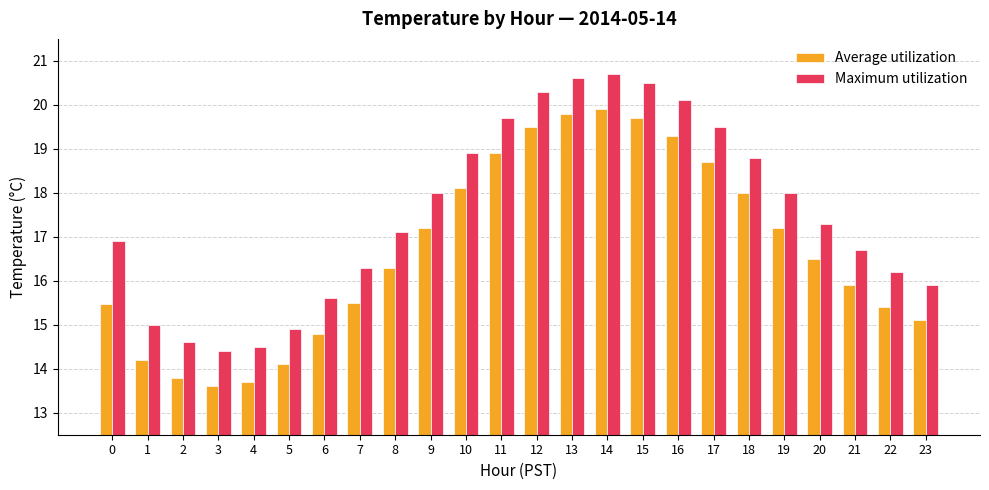

Reading left to right, what are all the values shown in this chart?

Average utilization: 0=15.5	1=14.2	2=13.8	3=13.6	4=13.7	5=14.1	6=14.8	7=15.5	8=16.3	9=17.2	10=18.1	11=18.9	12=19.5	13=19.8	14=19.9	15=19.7	16=19.3	17=18.7	18=18.0	19=17.2	20=16.5	21=15.9	22=15.4	23=15.1
Maximum utilization: 0=16.9	1=15.0	2=14.6	3=14.4	4=14.5	5=14.9	6=15.6	7=16.3	8=17.1	9=18.0	10=18.9	11=19.7	12=20.3	13=20.6	14=20.7	15=20.5	16=20.1	17=19.5	18=18.8	19=18.0	20=17.3	21=16.7	22=16.2	23=15.9